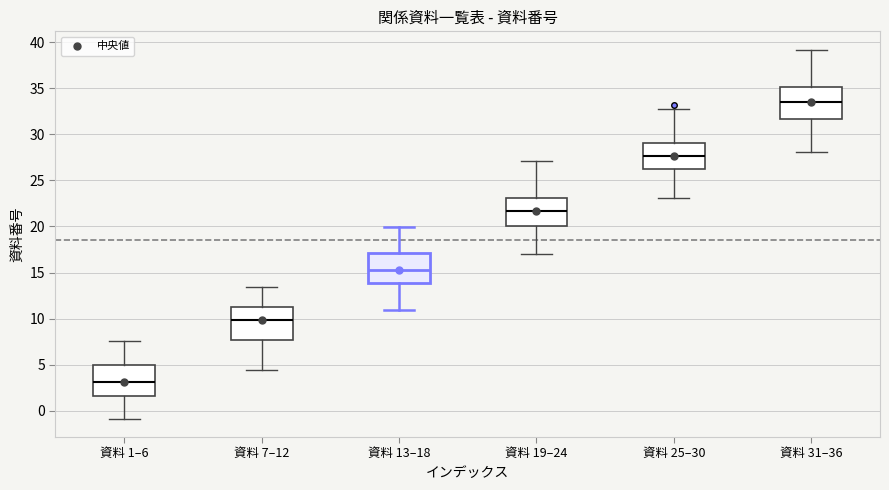

Where does the lower whisker of the box for 資料 7–12 end on the y-axis? The values are not printed on the chart, so give them approximately, as read against the axis.

4.5